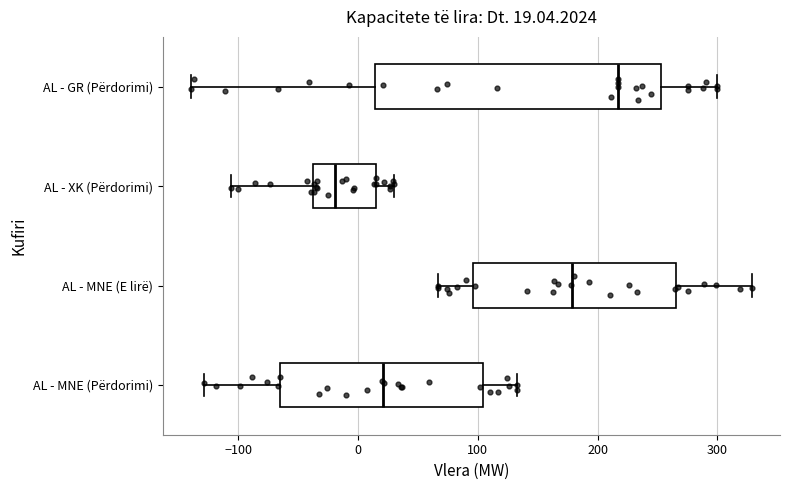

Comparing the boxes themselves (not the whiskers), which one is the widest?

AL - GR (Përdorimi)